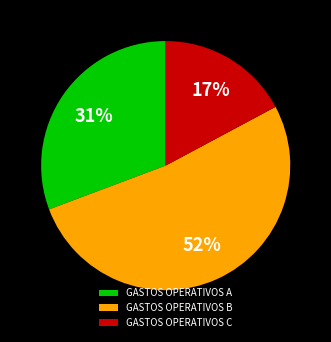

To the nearest percent, what portion does GASTOS OPERATIVOS B represent?

52%